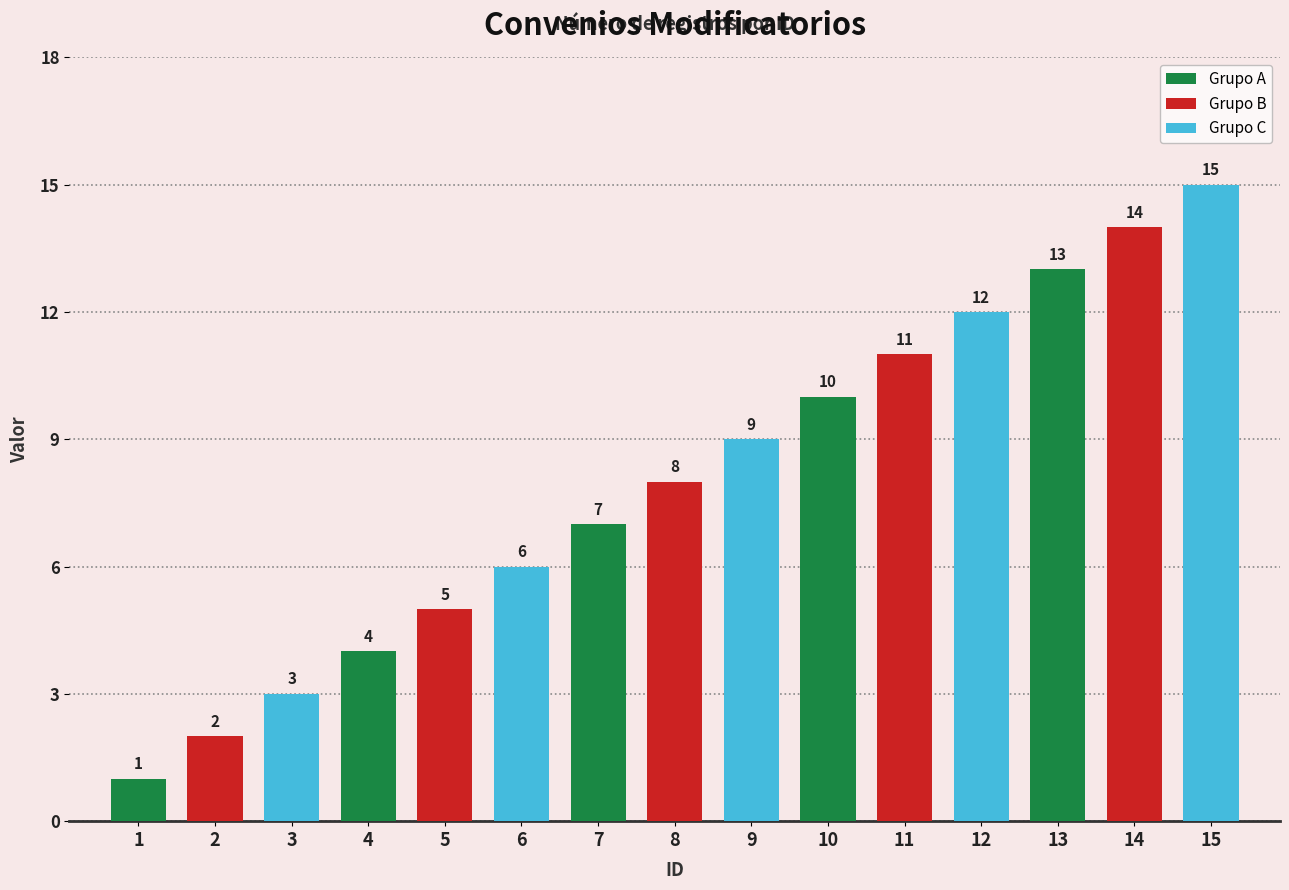

Is it true that the value at 15 is 3?

False